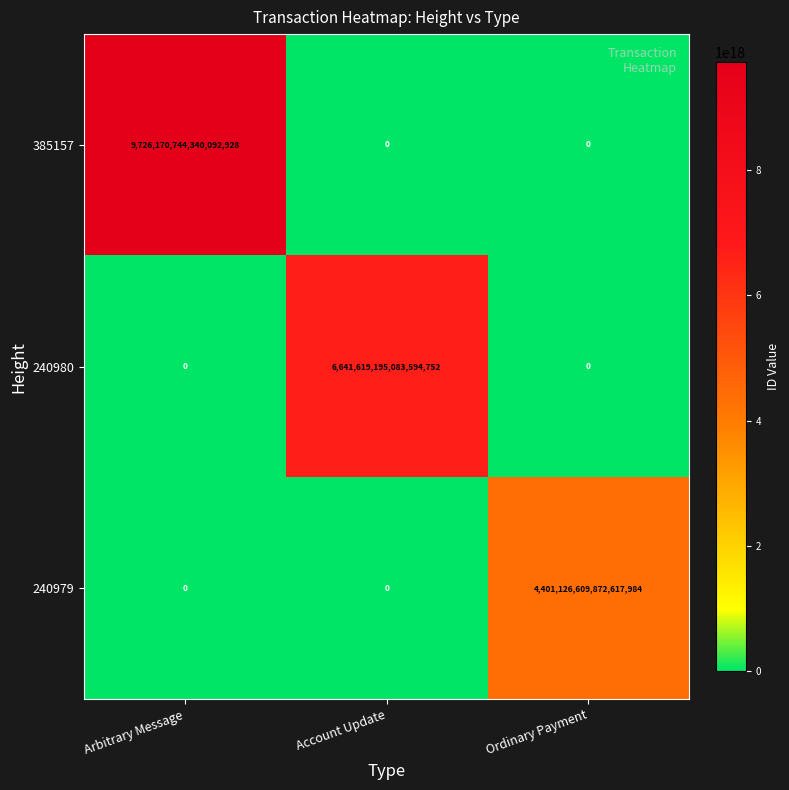

Which category has the highest value in the 240979 series?

Ordinary Payment